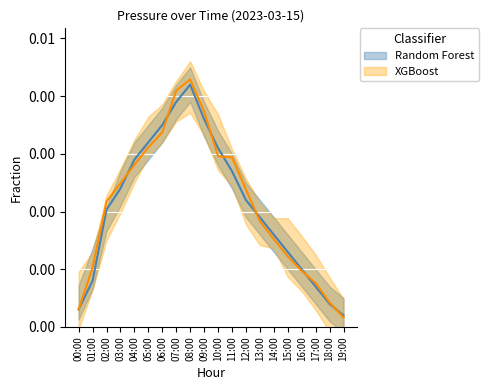

Where is the data nearest to the value 0?

19:00